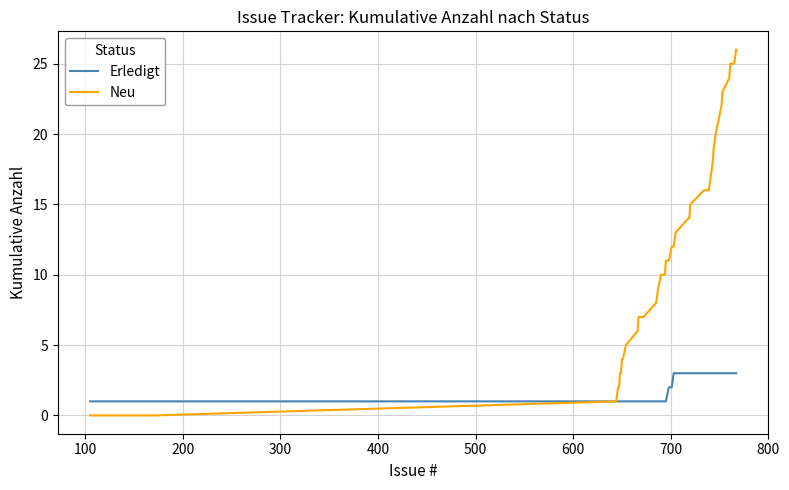

Rank the series by their average value, from lowest to highest.

Erledigt, Neu